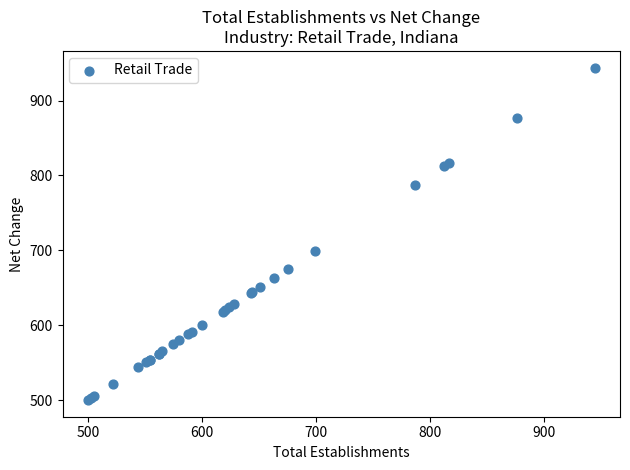

What Y value in the scatter plot is closest to 722?

699